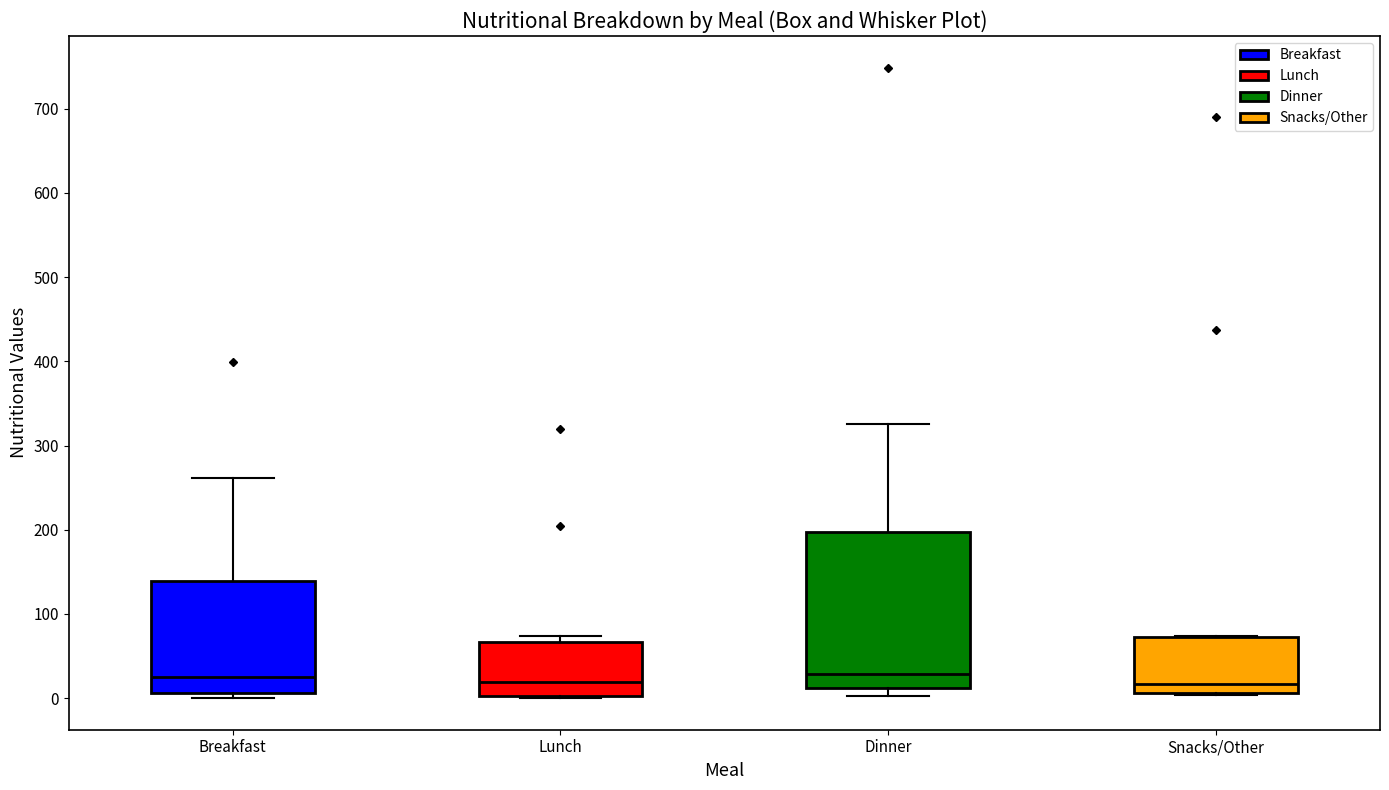

Comparing the boxes themselves (not the whiskers), which one is the tallest?

Dinner